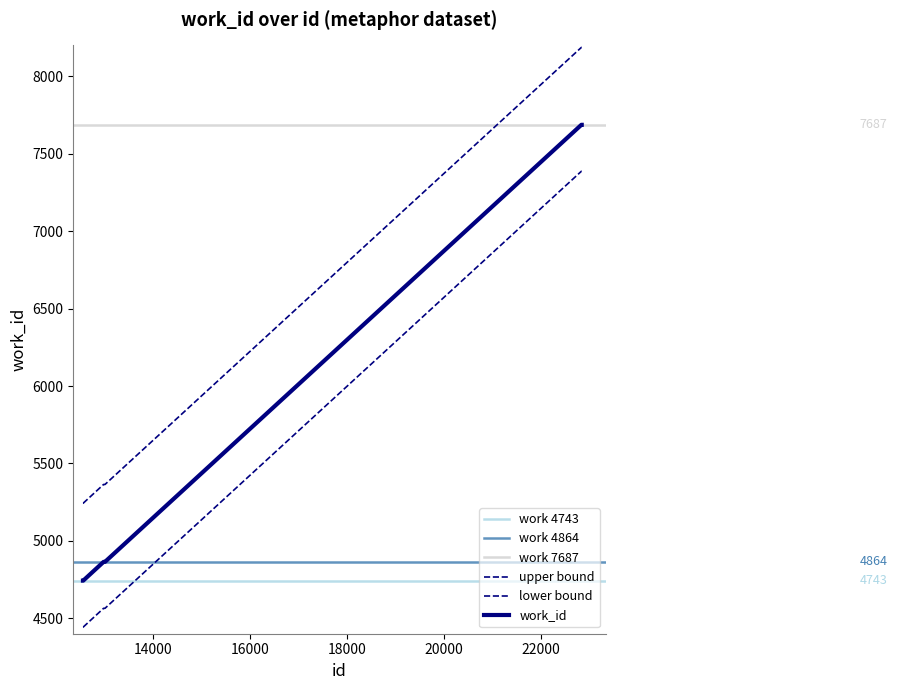

At which category does the chart reach its minimum across all series?

12546